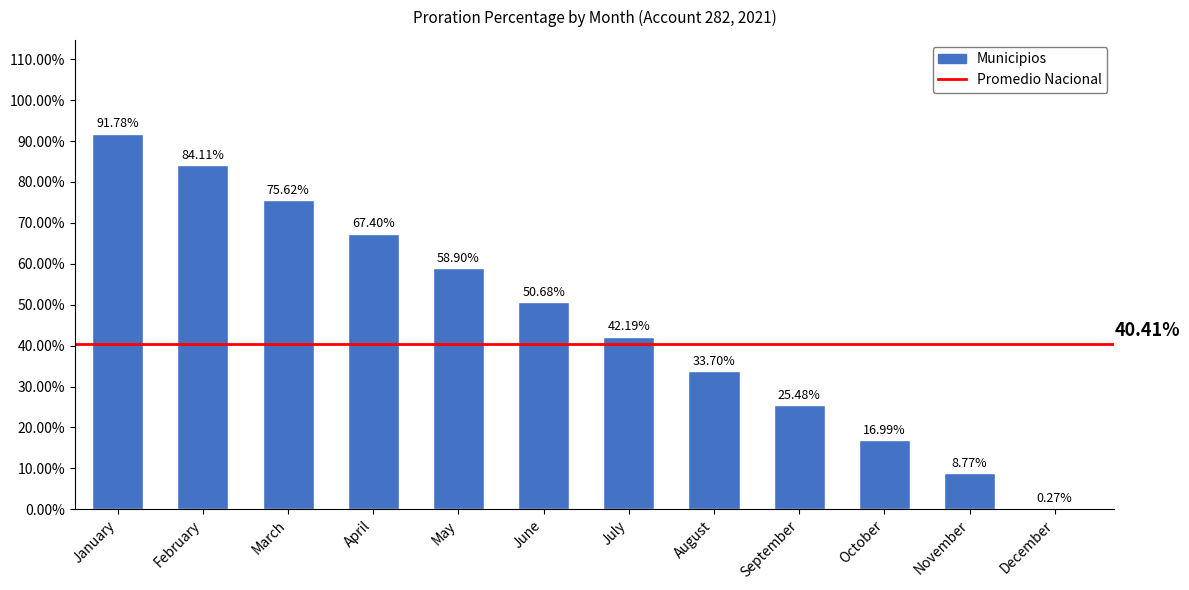

Reading right to left, list all the values displayed in this chart.

0.0	0.1	0.2	0.3	0.3	0.4	0.5	0.6	0.7	0.8	0.8	0.9